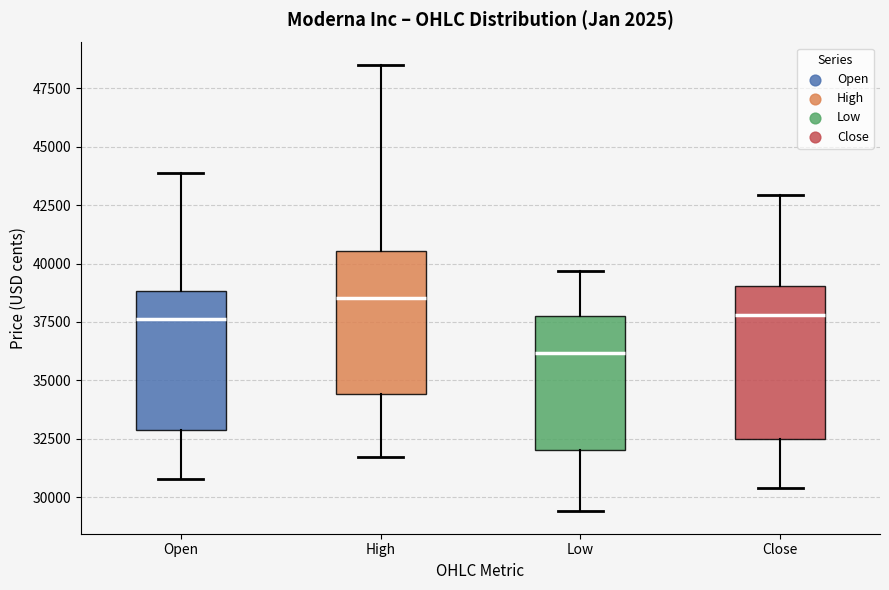

Reading left to right, transcribe this box plot: for each box, give where its median line is, the range the box spans, and where its two whiskers end, as read against the y-axis. The values are not printed on the chart, so give them approximately, as read against the axis.

Open: median 37500, box 33000 to 39000, whiskers 31000 to 44000
High: median 38500, box 34500 to 40500, whiskers 31500 to 48500
Low: median 36000, box 32000 to 38000, whiskers 29500 to 39500
Close: median 38000, box 32500 to 39000, whiskers 30500 to 43000